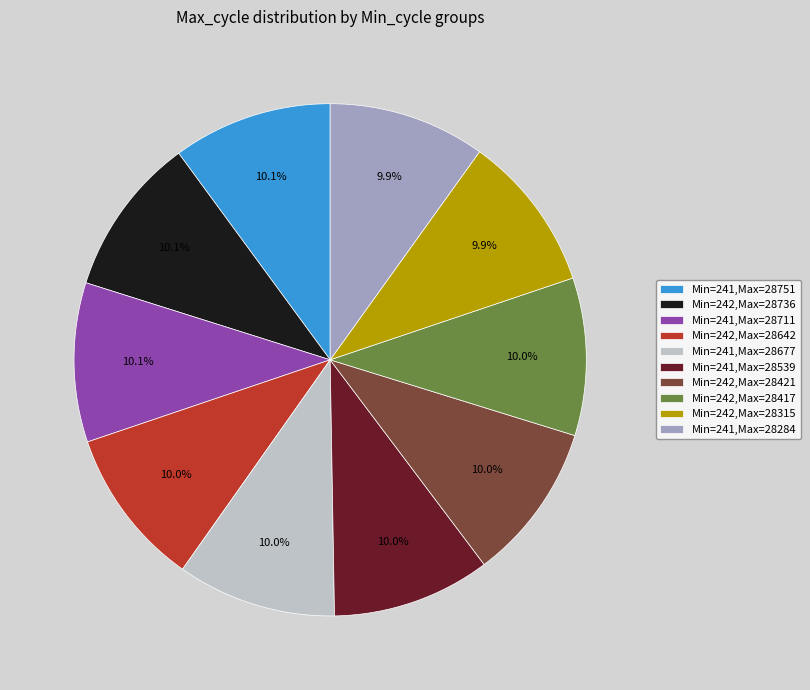

What portion of the pie excludes Min=241,Max=28539?

90.0%